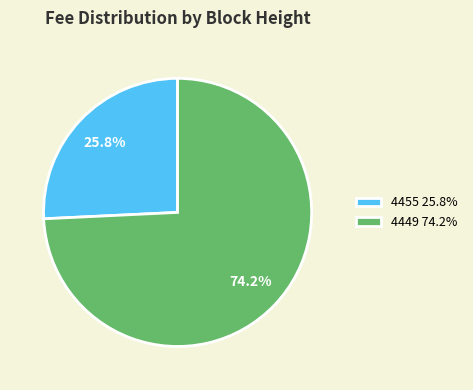

What is the smallest slice in the pie chart?

4455